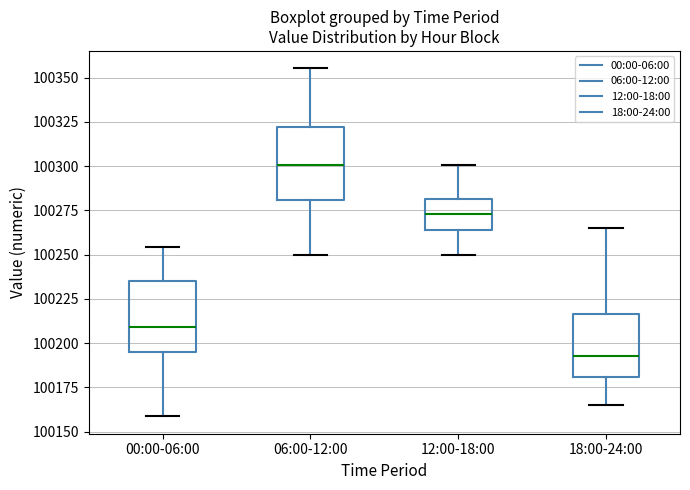

Reading left to right, transcribe this box plot: for each box, give where its median line is, the range the box spans, and where its two whiskers end, as read against the y-axis. The values are not printed on the chart, so give them approximately, as read against the axis.

00:00-06:00: median 100210, box 100195 to 100235, whiskers 100160 to 100255
06:00-12:00: median 100300, box 100280 to 100320, whiskers 100250 to 100355
12:00-18:00: median 100275, box 100265 to 100280, whiskers 100250 to 100300
18:00-24:00: median 100195, box 100180 to 100215, whiskers 100165 to 100265